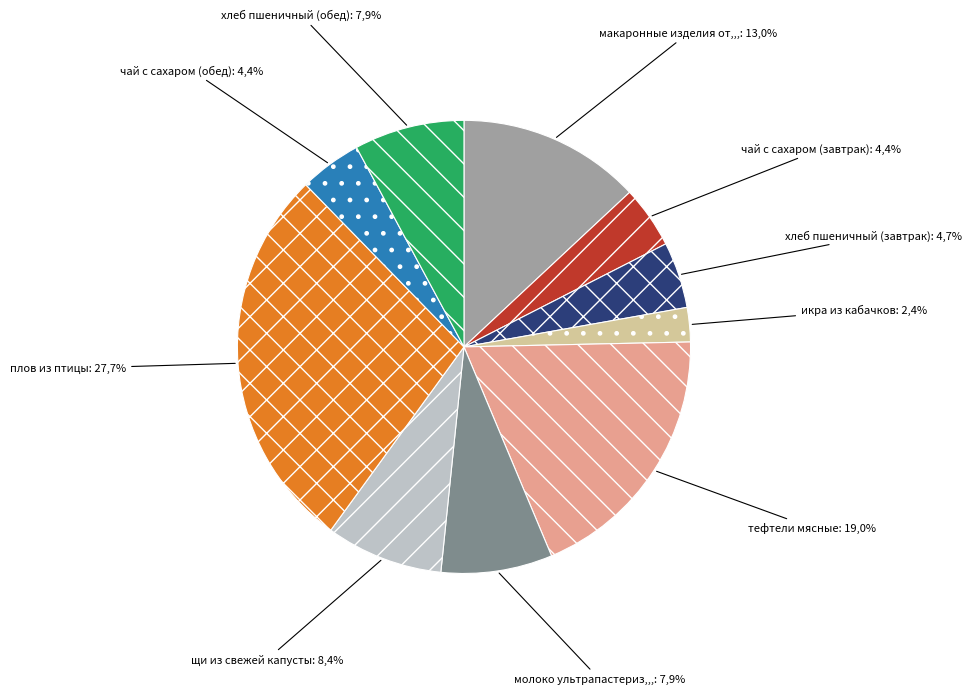

Does хлеб пшеничный (обед) account for over 50% of the chart?

No